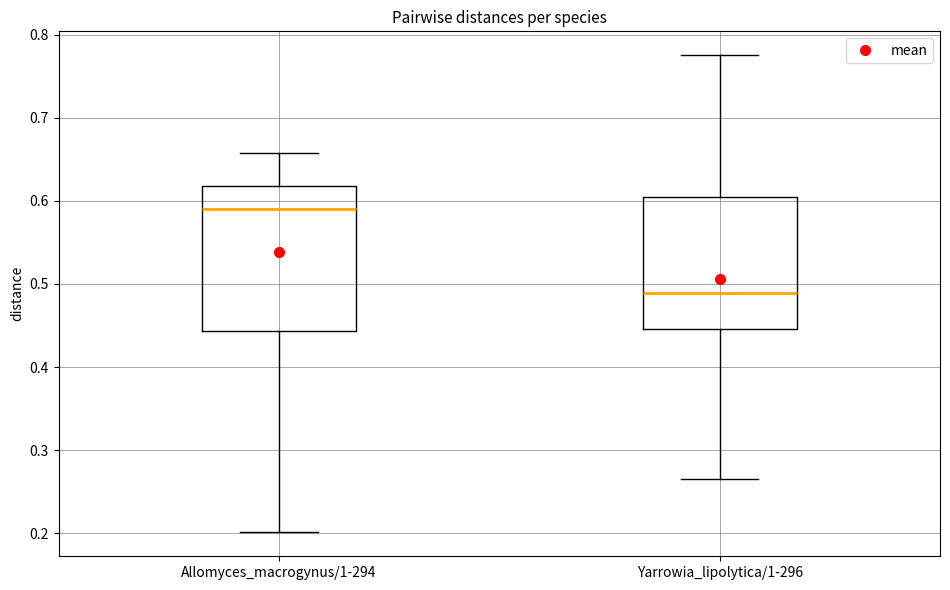

Comparing the boxes themselves (not the whiskers), which one is the tallest?

Allomyces_macrogynus/1-294